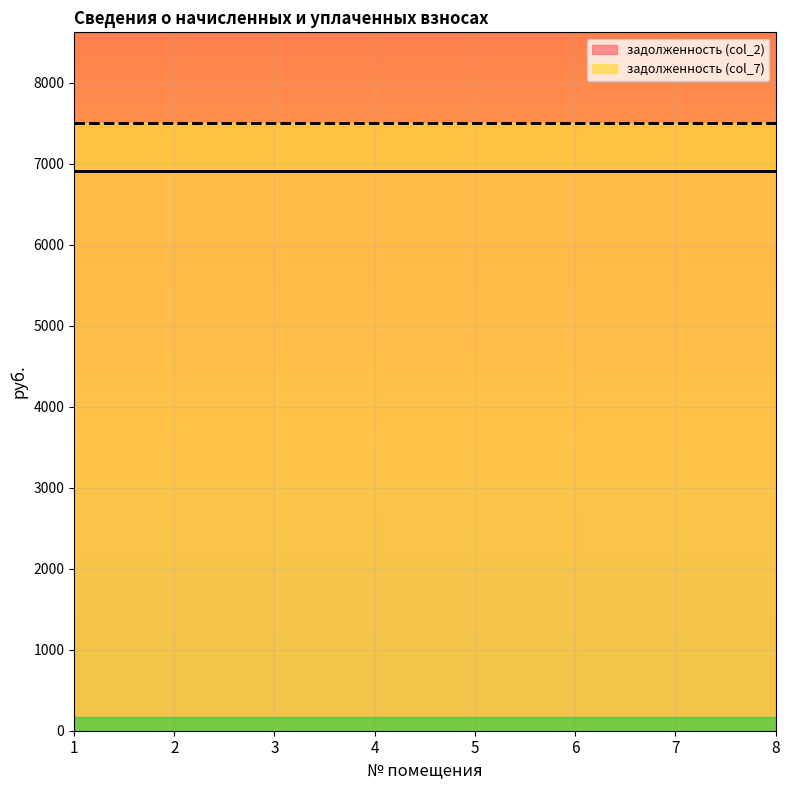

List the series in order of their overall mean, highest first.

задолженность (col_7), задолженность (col_2)